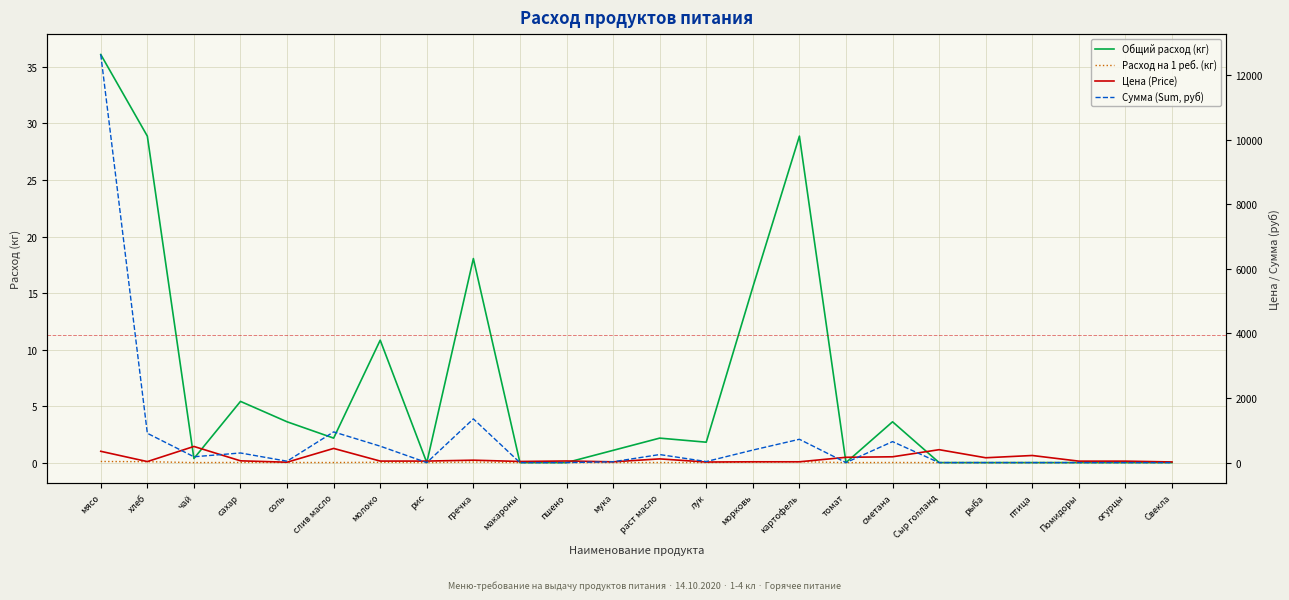

Reading right to left, extract all data points from this chart.

Общий расход (кг): 0.0	0.0	0.0	0.0	0.0	0.0	3.6	0.0	28.9	15.5	1.8	2.2	1.1	0.0	0.0	18.1	0.0	10.8	2.2	3.6	5.4	0.4	28.9	36.1
Расход на 1 реб. (кг): 0.0	0.0	0.0	0.0	0.0	0.0	0.0	0.0	0.1	0.0	0.0	0.0	0.0	0.0	0.0	0.1	0.0	0.0	0.0	0.0	0.0	0.0	0.1	0.1
Цена (Price): 20.0	45.0	45.0	220.0	150.0	400.0	180.0	164.3	25.0	25.0	18.0	115.0	24.0	50.0	35.0	75.0	47.0	47.0	438.9	12.0	55.0	500.0	31.4	350.0
Сумма (Sum, руб): 0.0	0.0	0.0	0.0	0.0	0.0	649.8	0.0	722.0	388.1	32.5	249.1	26.0	0.0	0.0	1353.8	0.0	509.0	950.6	43.3	297.8	180.5	907.7	12635.0